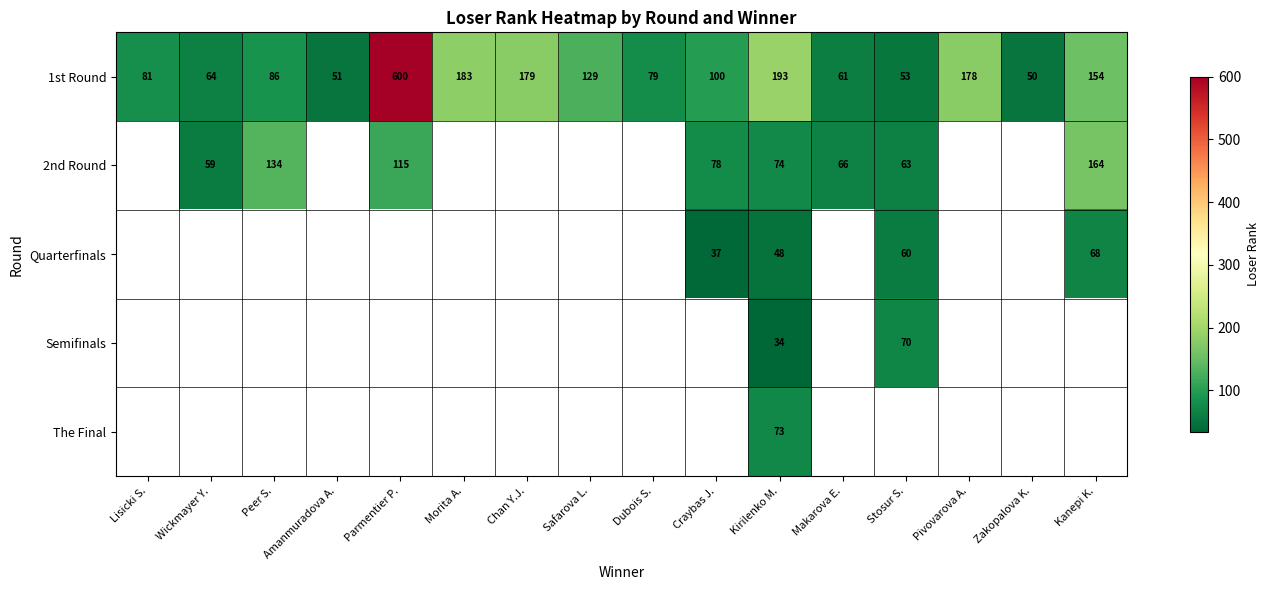

The value of Quarterfinals at Craybas J. is 37. True or false?

True